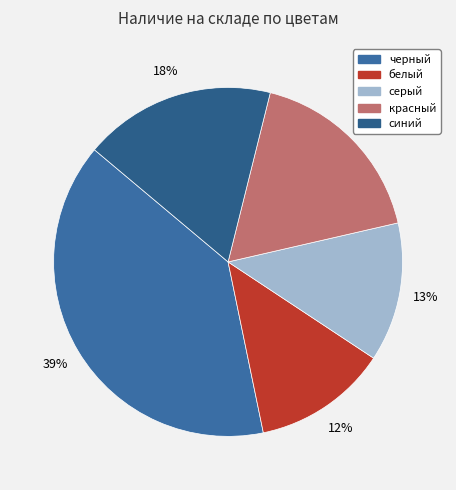

The белый slice represents 12% of the pie. True or false?

True